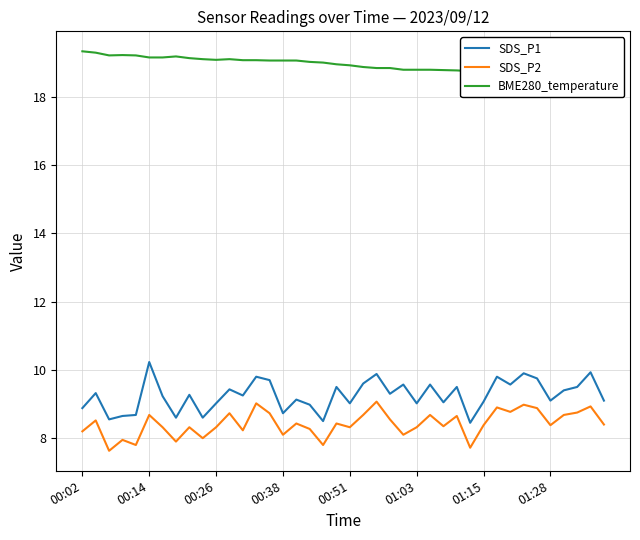

At which label does SDS_P1 reach its peak?

00:14